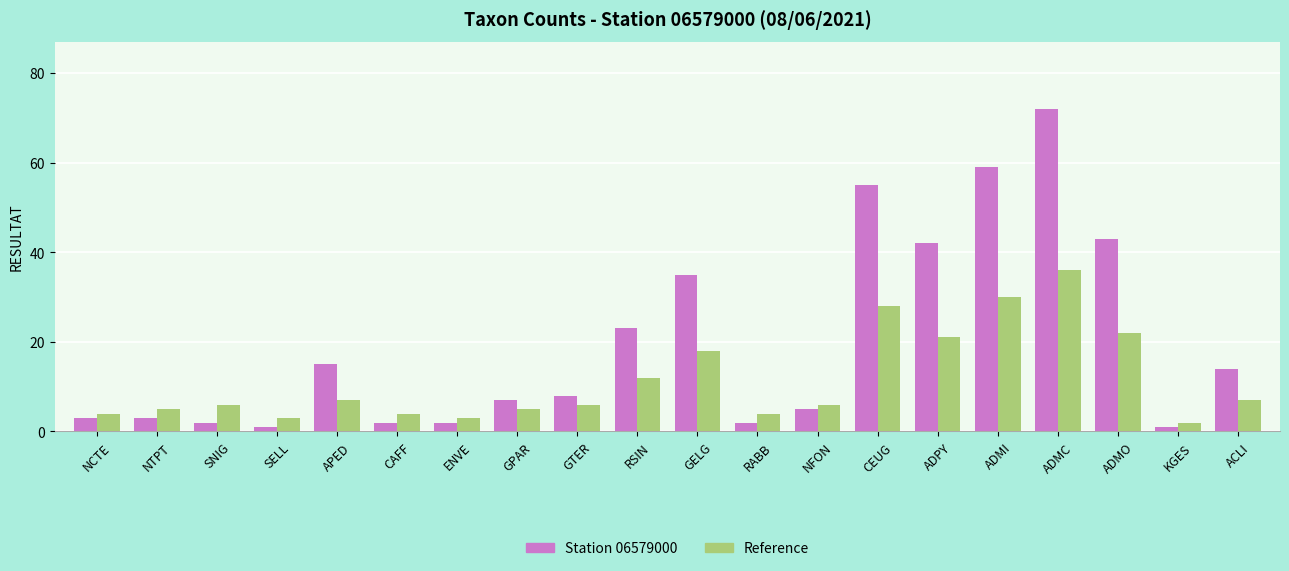

Is the value of Station 06579000 at CEUG greater than the value of Reference at GTER?

Yes